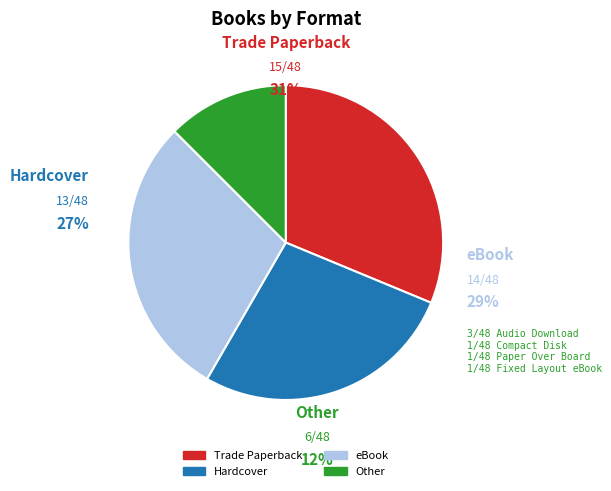

Rank the categories by value from highest to lowest.

Trade Paperback, eBook, Hardcover, Audio Download, Compact Disk, Paper Over Board, Fixed Layout eBook